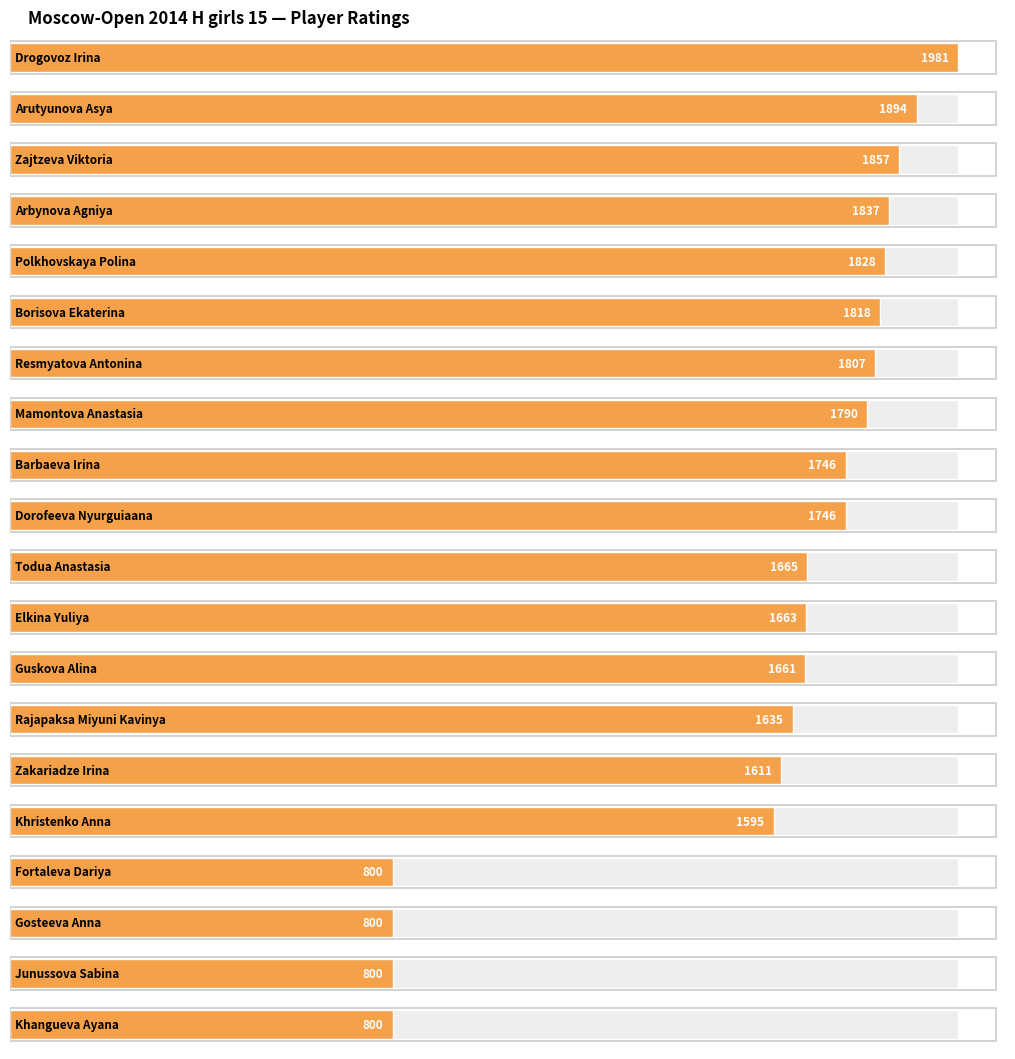

Which has a higher value, Fortaleva Dariya or Todua Anastasia?

Todua Anastasia